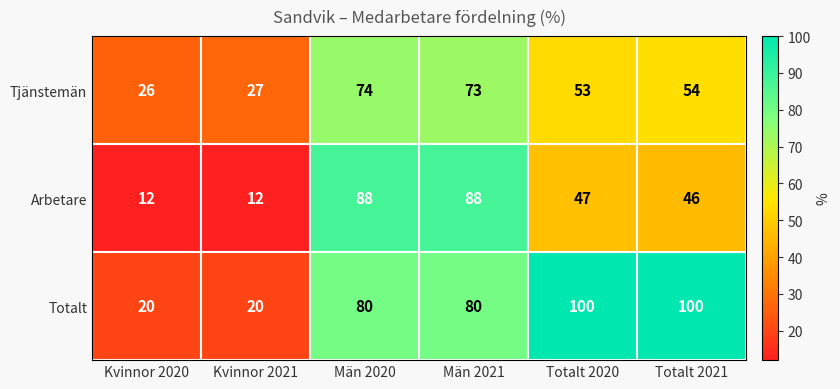

What is the minimum value for Tjänstemän?

26